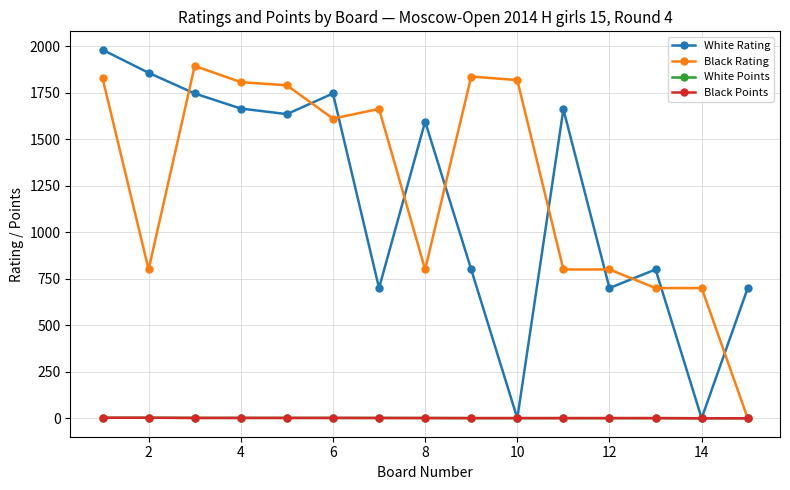

How many intersections are there between White Rating and Black Rating?

10